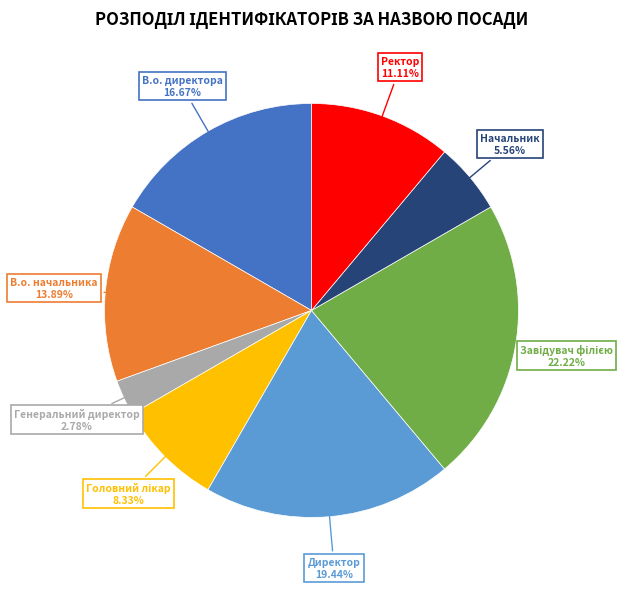

To the nearest percent, what is the difference between the largest and smallest slice percentages?

19%